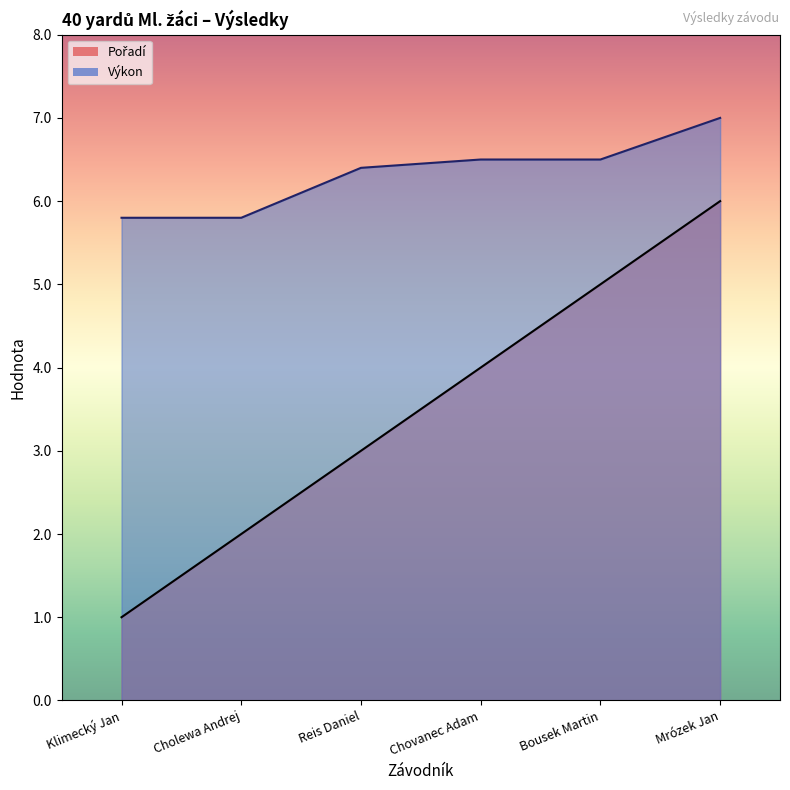

How many values in the Pořadí series exceed 4?

2